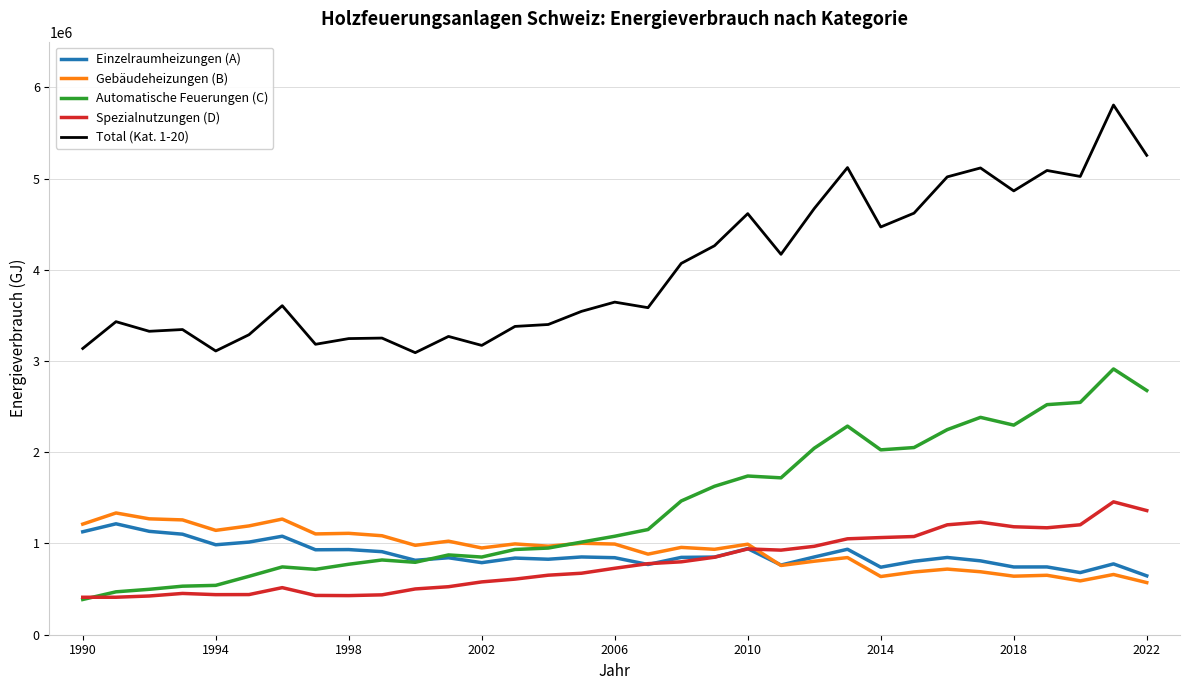

What is the difference between the maximum and second lowest values in the Total (Kat. 1-20) series?

2695686